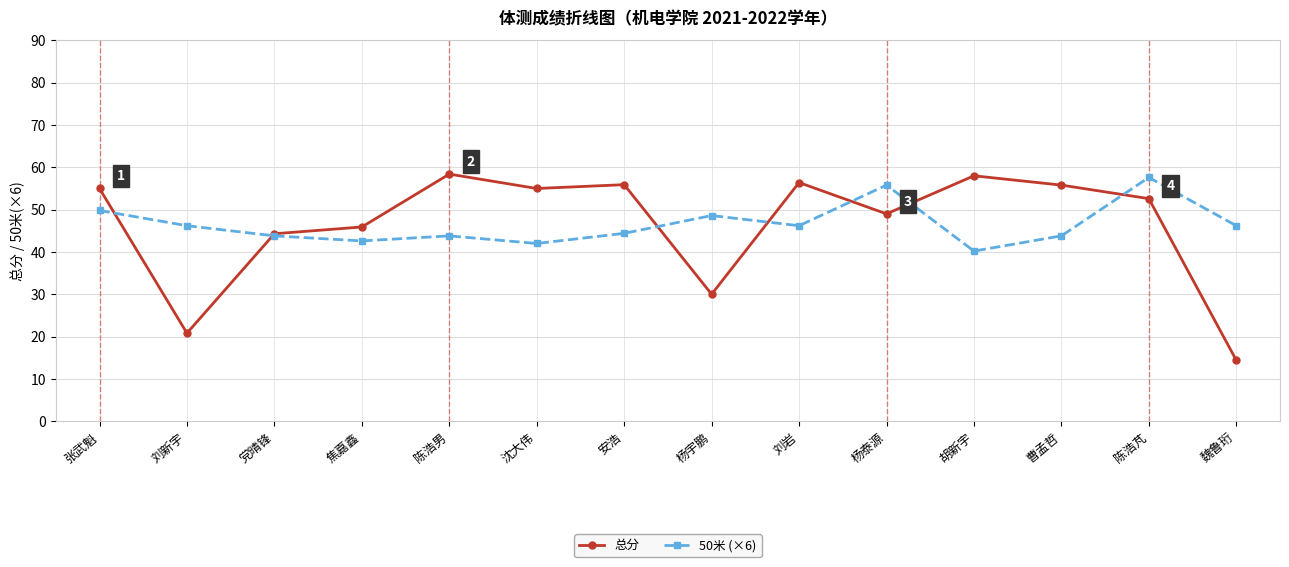

True or false: 50米 (×6) has a value of 44.4 at 安浩.

True